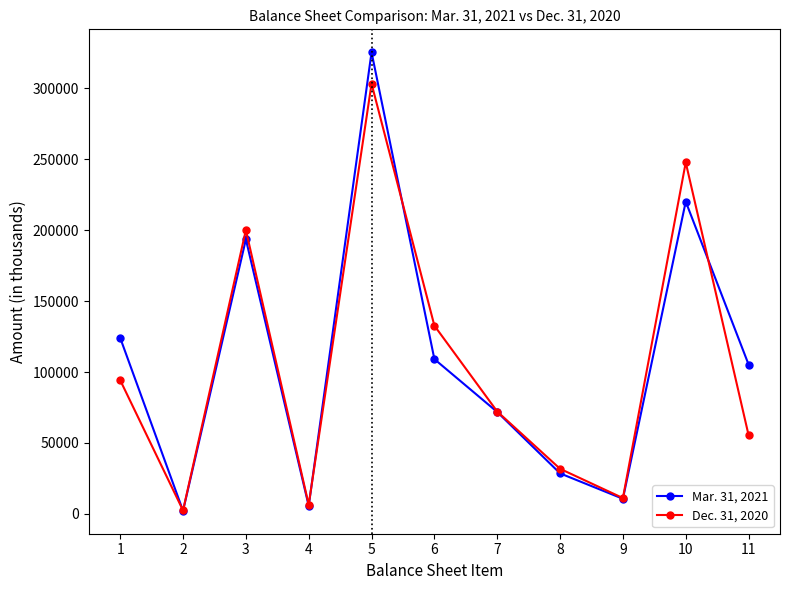

Is the value of Dec. 31, 2020 at 11 greater than the value of Mar. 31, 2021 at 8?

Yes